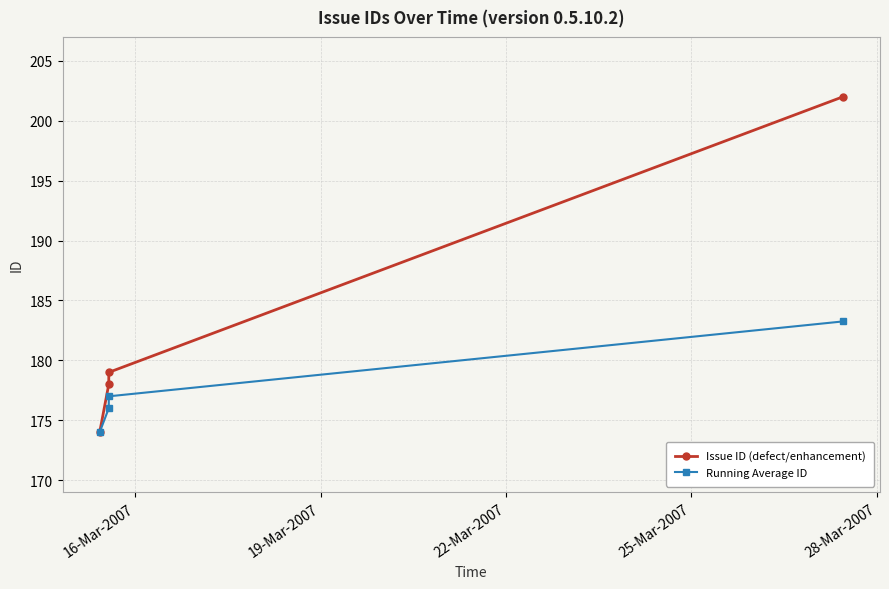

Rank the series by their maximum value, from highest to lowest.

Issue ID (defect/enhancement), Running Average ID